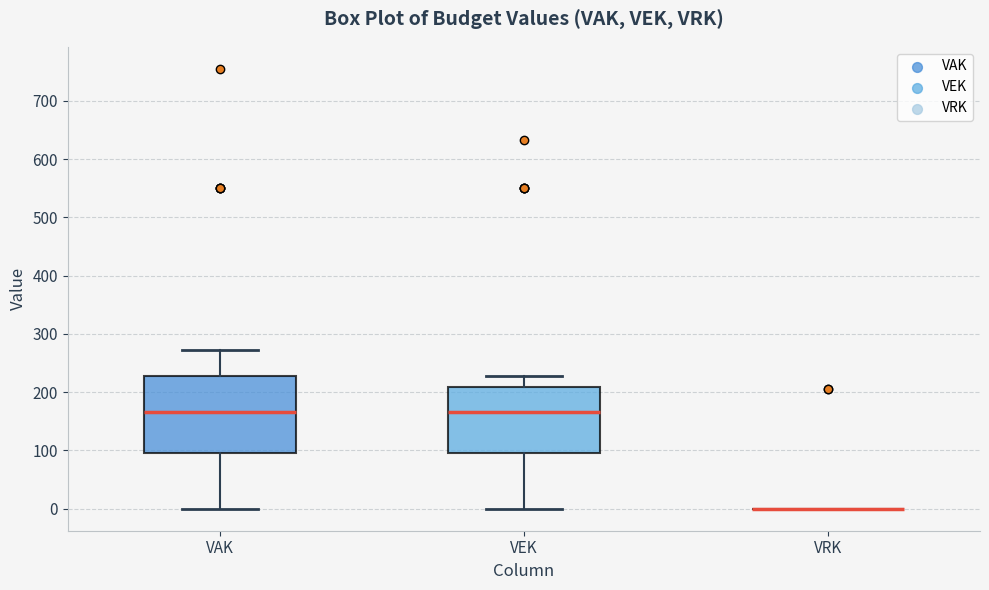

Where does the lower whisker of the box for VAK end on the y-axis? The values are not printed on the chart, so give them approximately, as read against the axis.

0